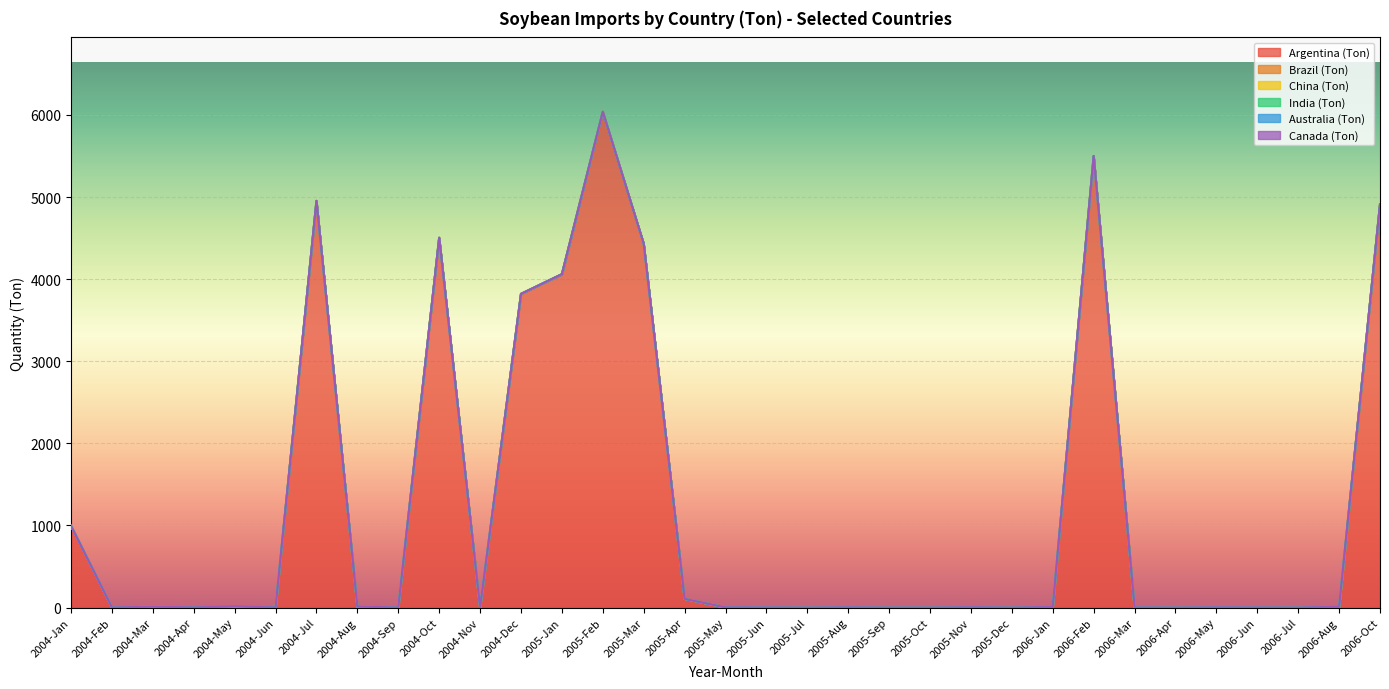

True or false: Argentina (Ton) has a value of 0 at 2004-Nov.

True